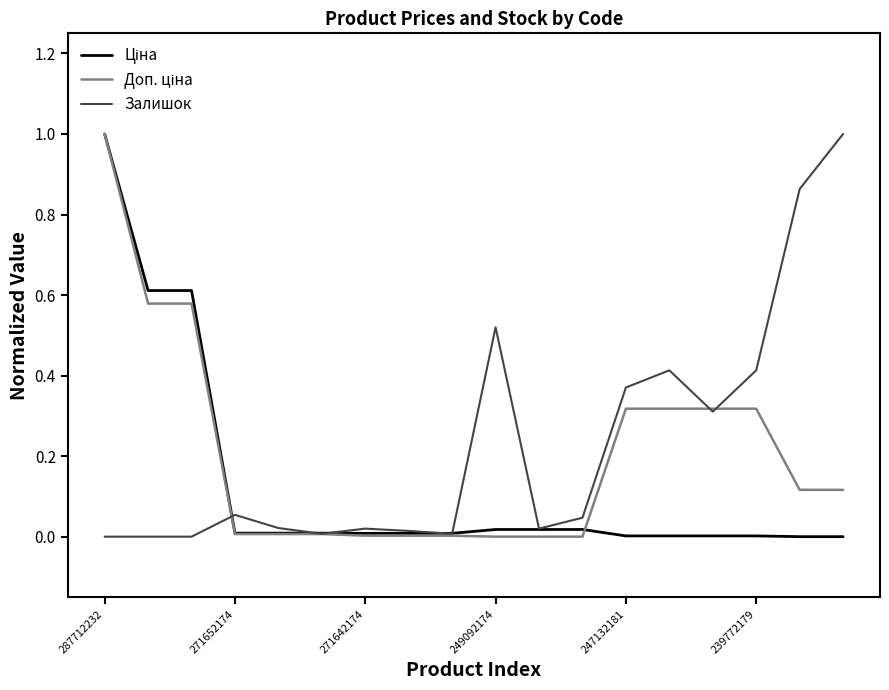

Is this an area chart (filled region under the line)?

No